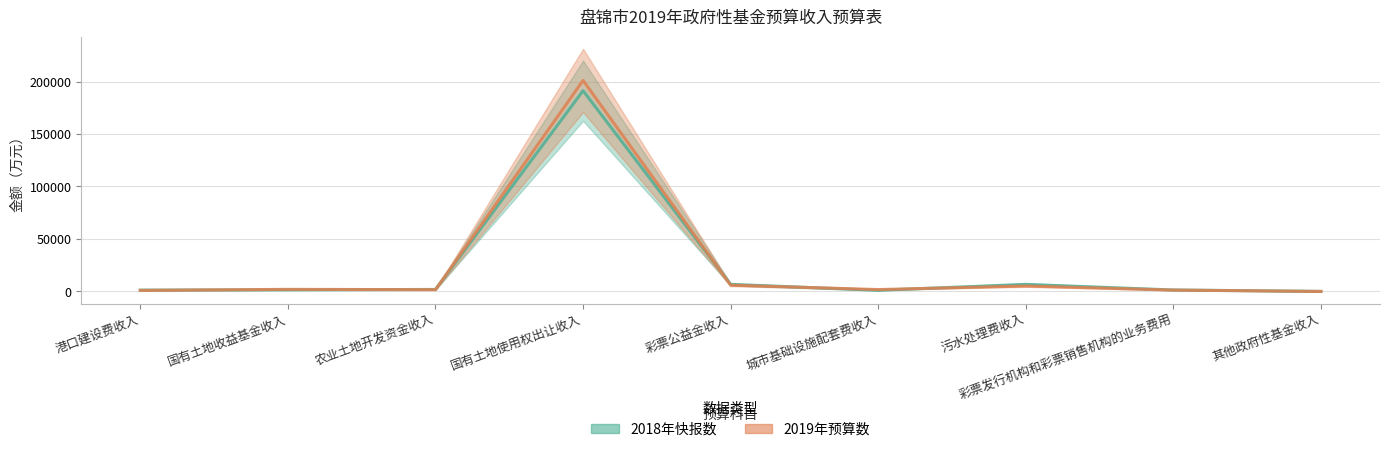

What is the label of the 4th point from the left?

国有土地使用权出让收入